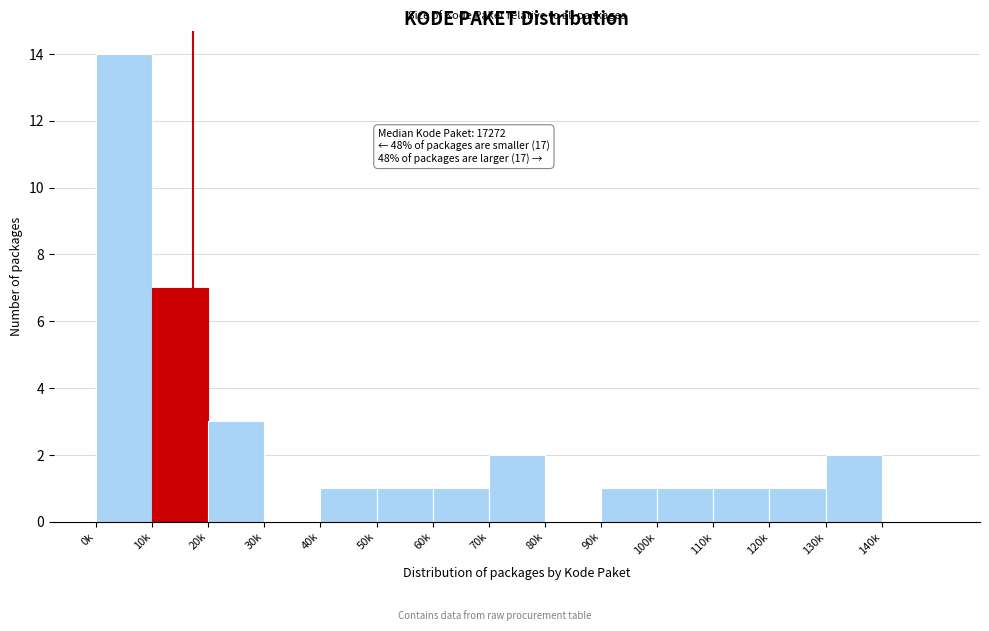

Reading left to right, what are all the values shown in this chart?

0k=14	10k=7	20k=3	30k=0	40k=1	50k=1	60k=1	70k=2	80k=0	90k=1	100k=1	110k=1	120k=1	130k=2	140k=0